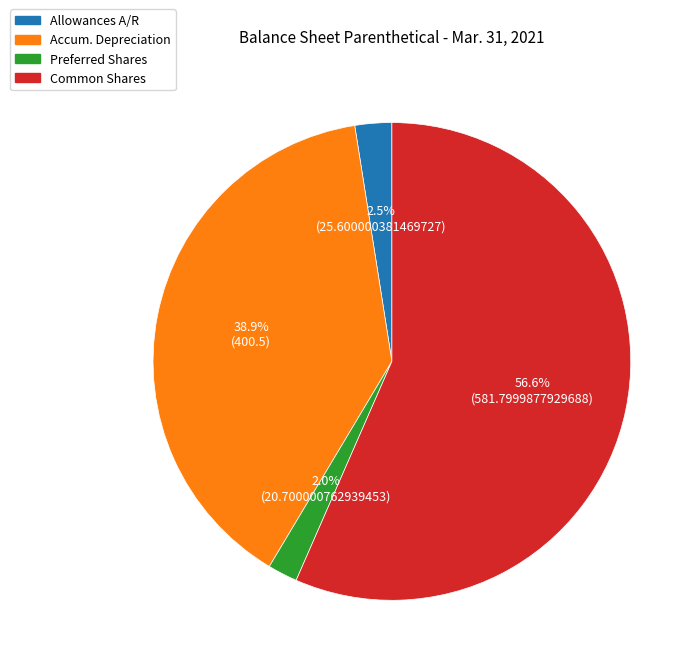

Does any single category account for the majority?

Yes